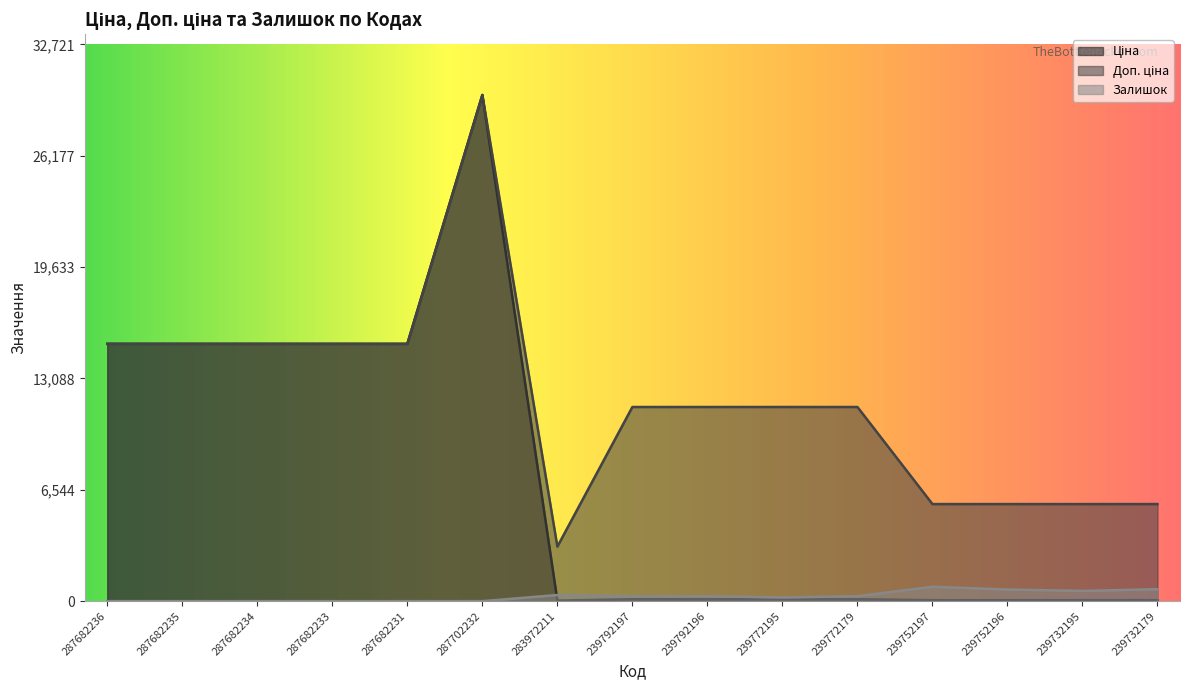

Does the chart display data point markers on the line(s)?

No